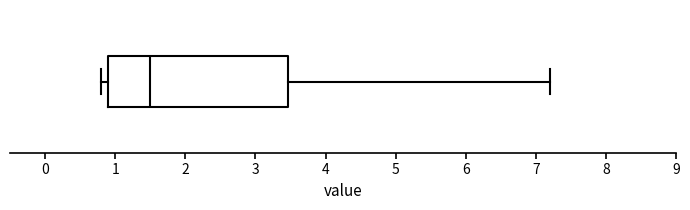

Transcribe this box plot: give where the median line is, the range the box spans, and where the two whiskers end, as read against the x-axis. The values are not printed on the chart, so give them approximately, as read against the axis.

median 1.5, box 0.9 to 3.5, whiskers 0.8 to 7.2